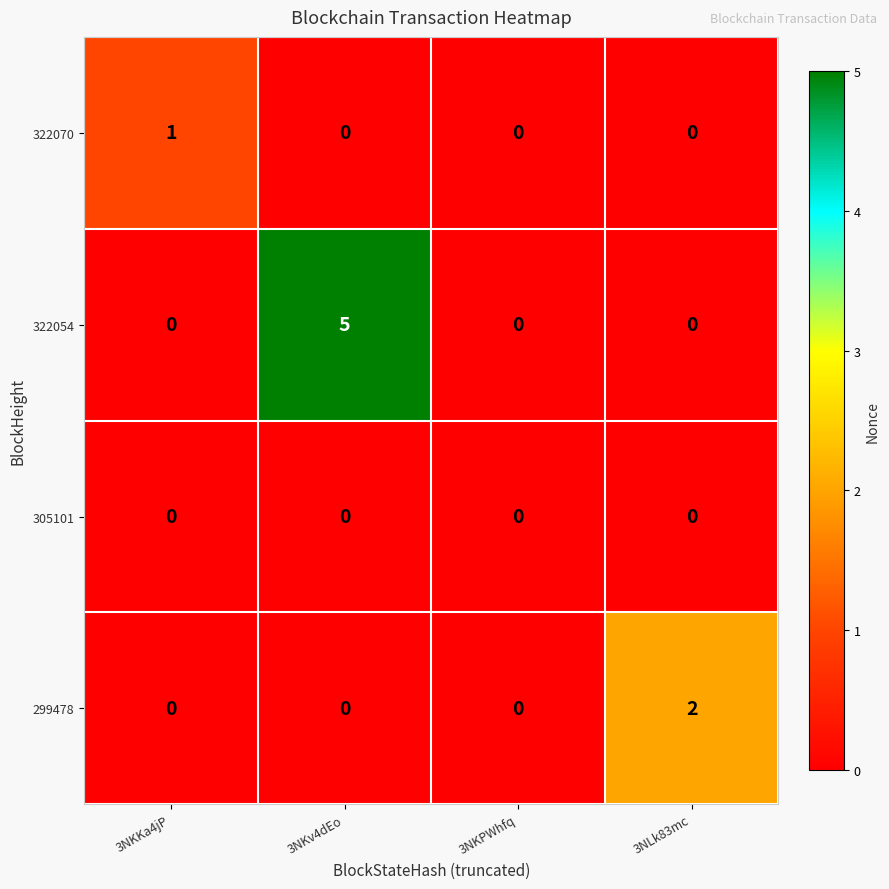

How many data points does each series have?

4